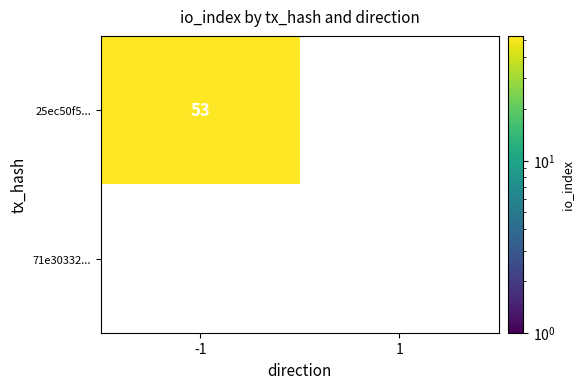

True or false: 25ec50f5... has a value of 53 at -1.

True